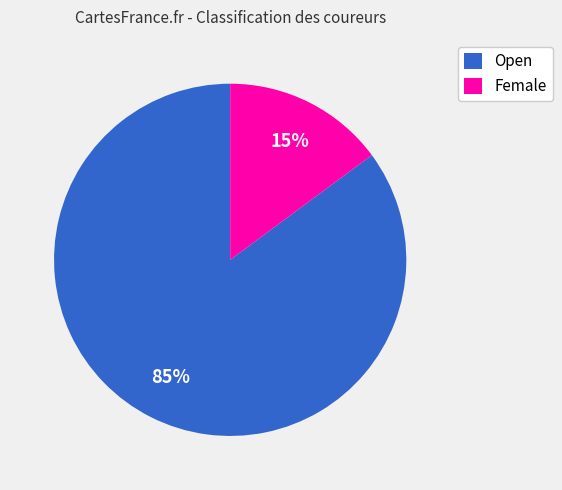

Between Female and Open, which is larger?

Open